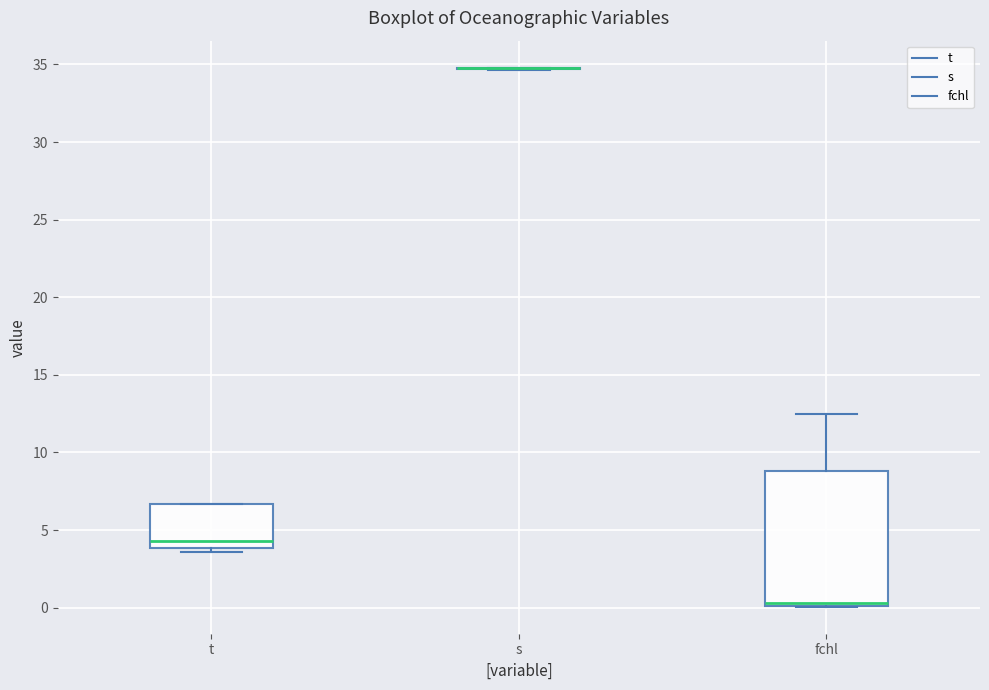

Reading left to right, read every box against the y-axis: the position of its median line, the range the box covers, and the ends of its whiskers. The values are not printed on the chart, so give them approximately, as read against the axis.

t: median 4.5, box 4.0 to 6.5, whiskers 3.5 to 6.5
s: box collapsed to a line at 35.0, whiskers 34.5 to 35.0
fchl: median 0.5, box 0.0 to 9.0, whiskers 0.0 to 12.5